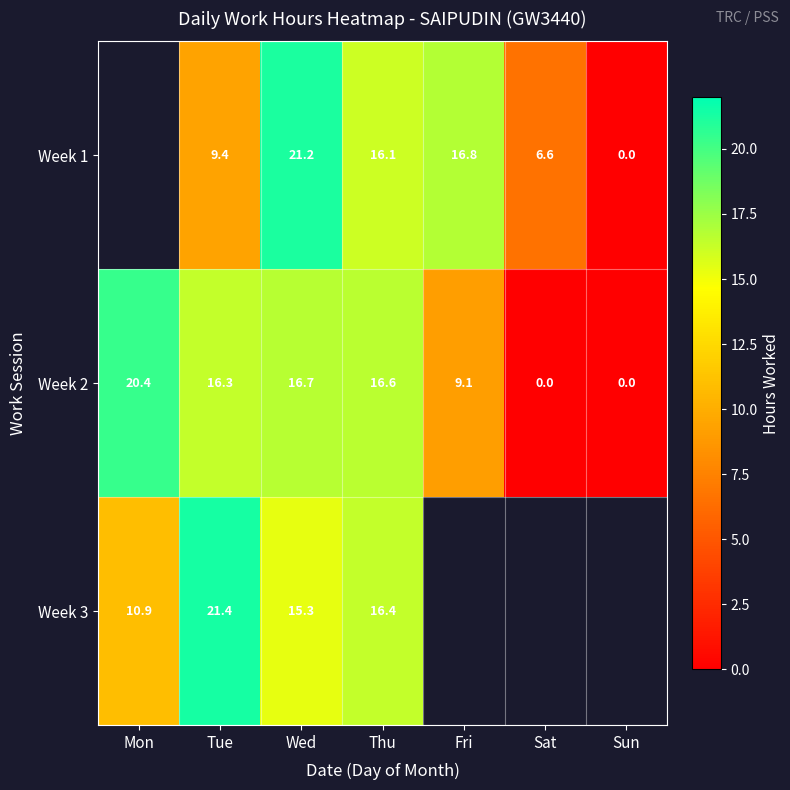

Is the value of Week 3 at Mon greater than the value of Week 2 at Wed?

No